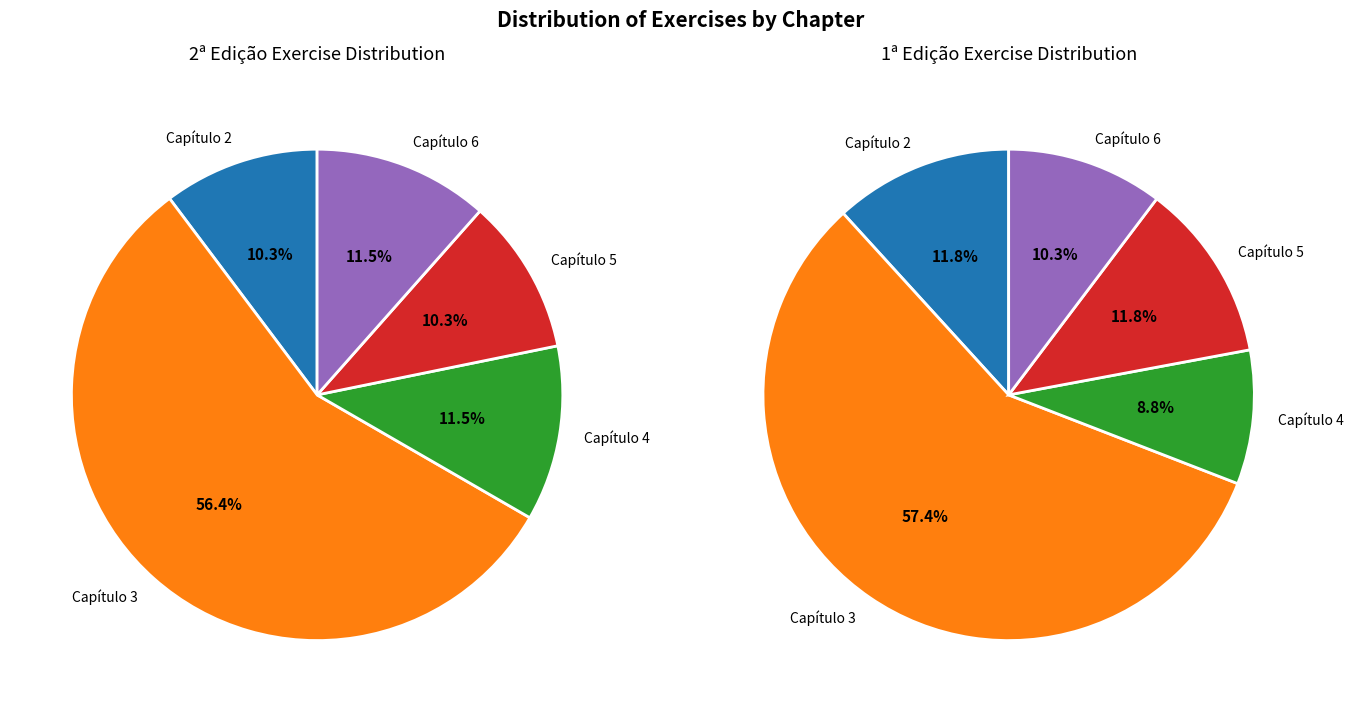

What is the smallest slice in the pie chart?

Capítulo 4